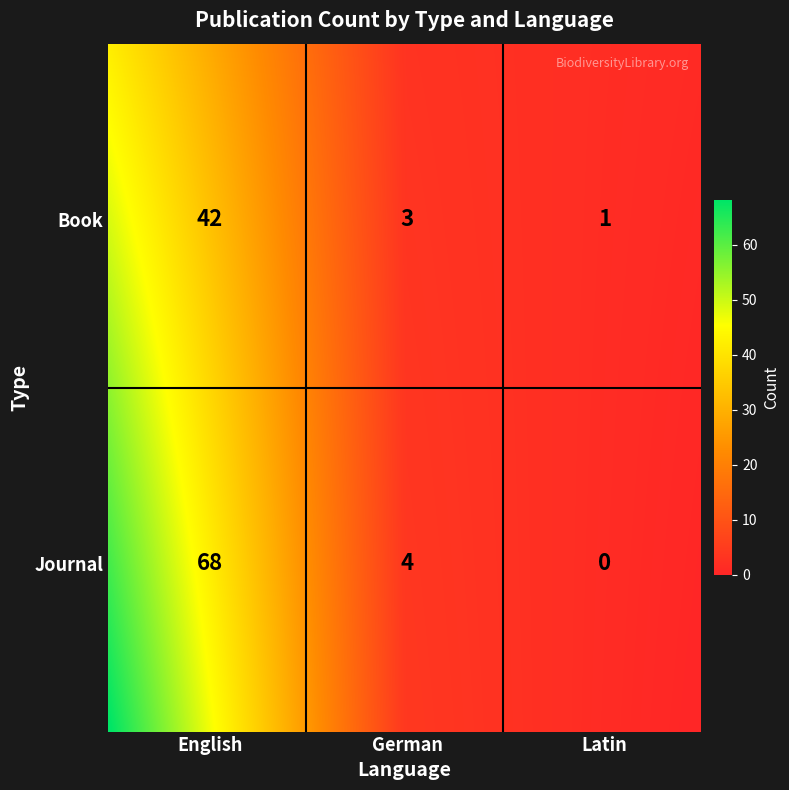

List the labels in order of value, smallest first.

Journal-Latin, Book-Latin, Book-German, Journal-German, Book-English, Journal-English